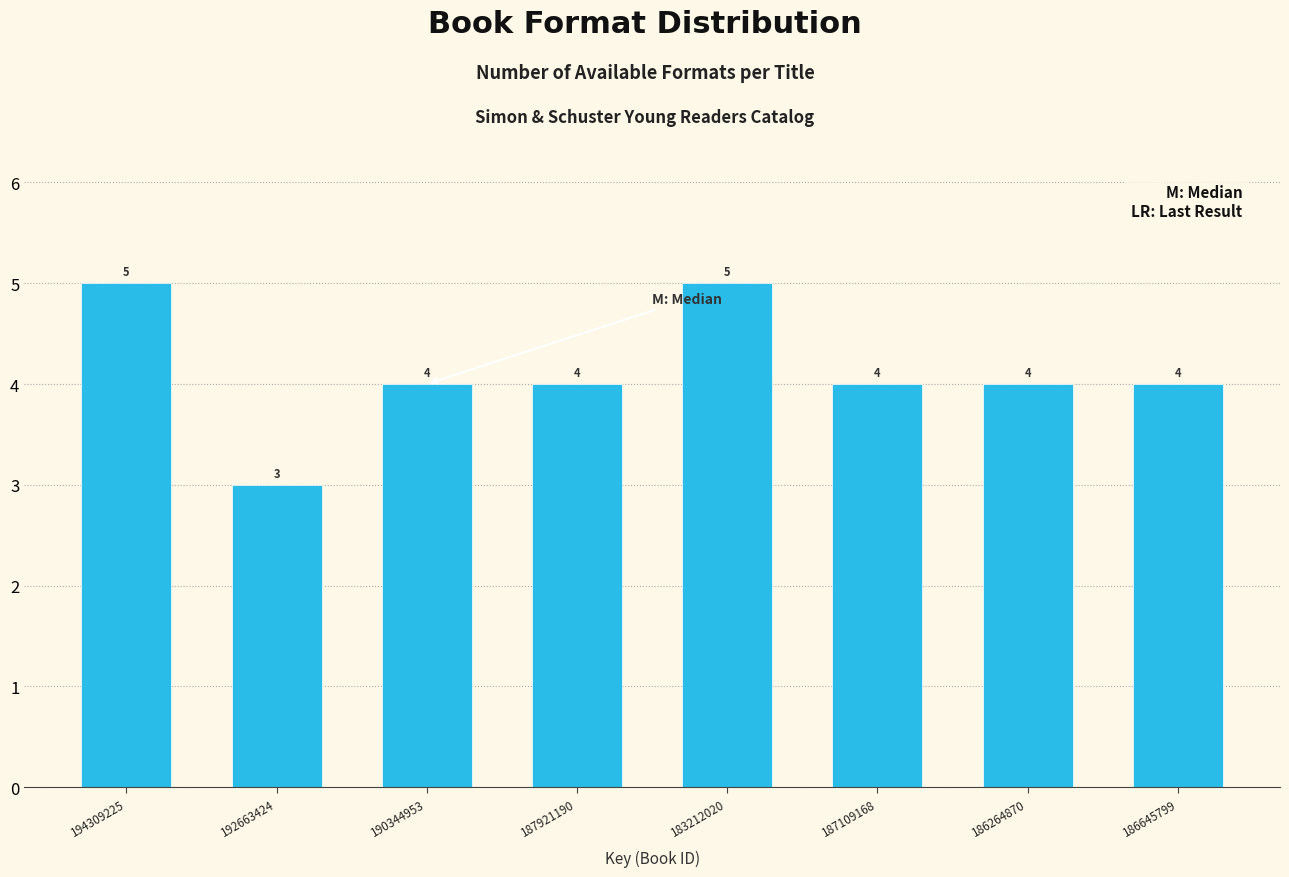

Reading left to right, transcribe all the data shown in this chart.

5	3	4	4	5	4	4	4